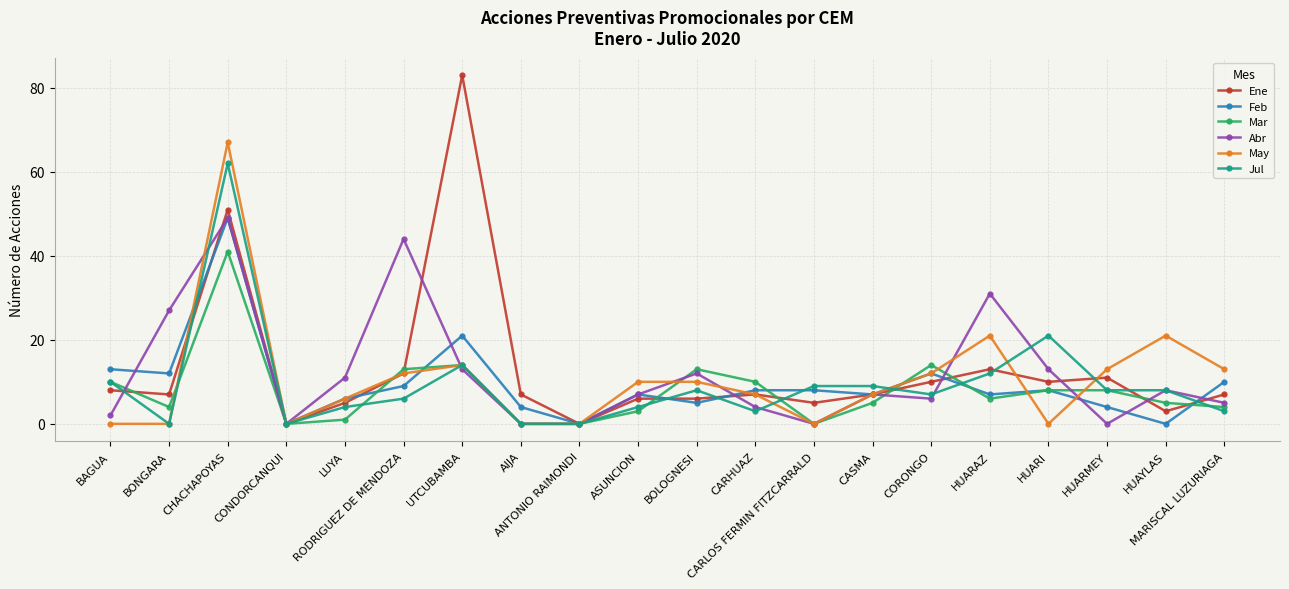

What is the difference between the highest and lowest values at CARLOS FERMIN FITZCARRALD?

9